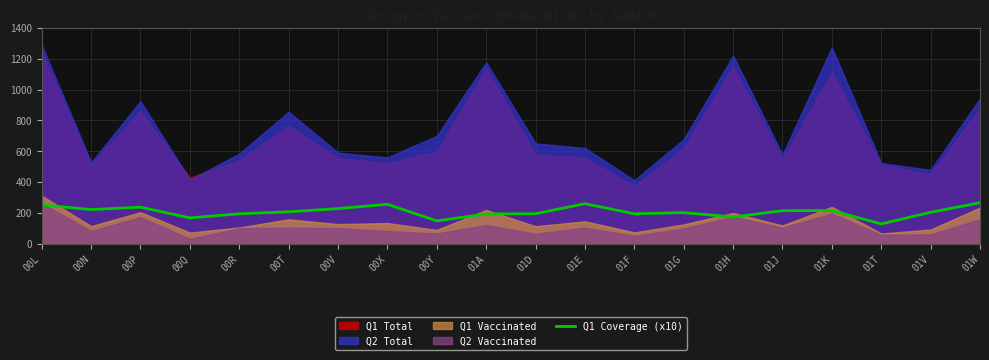

The value at 00Y is 199.4. True or false?

False